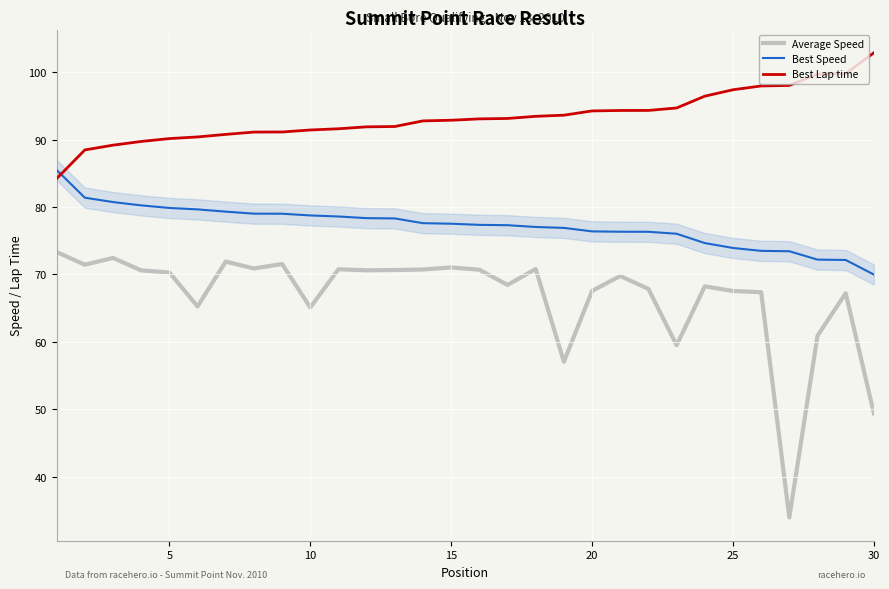

What is the greatest value displayed?

102.9